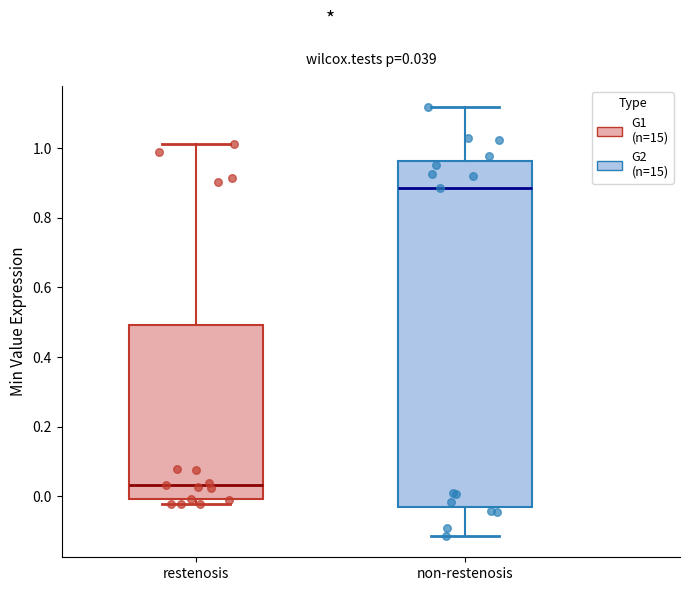

Which box's median line is the lowest?

restenosis